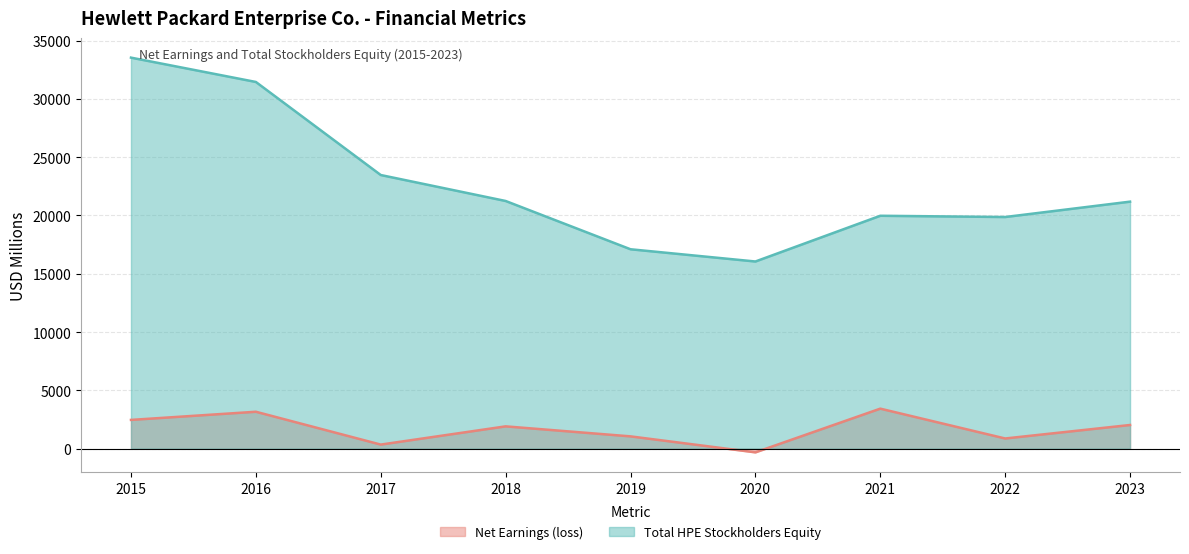

True or false: Net Earnings (loss) and Total HPE Stockholders Equity cross at least once.

False